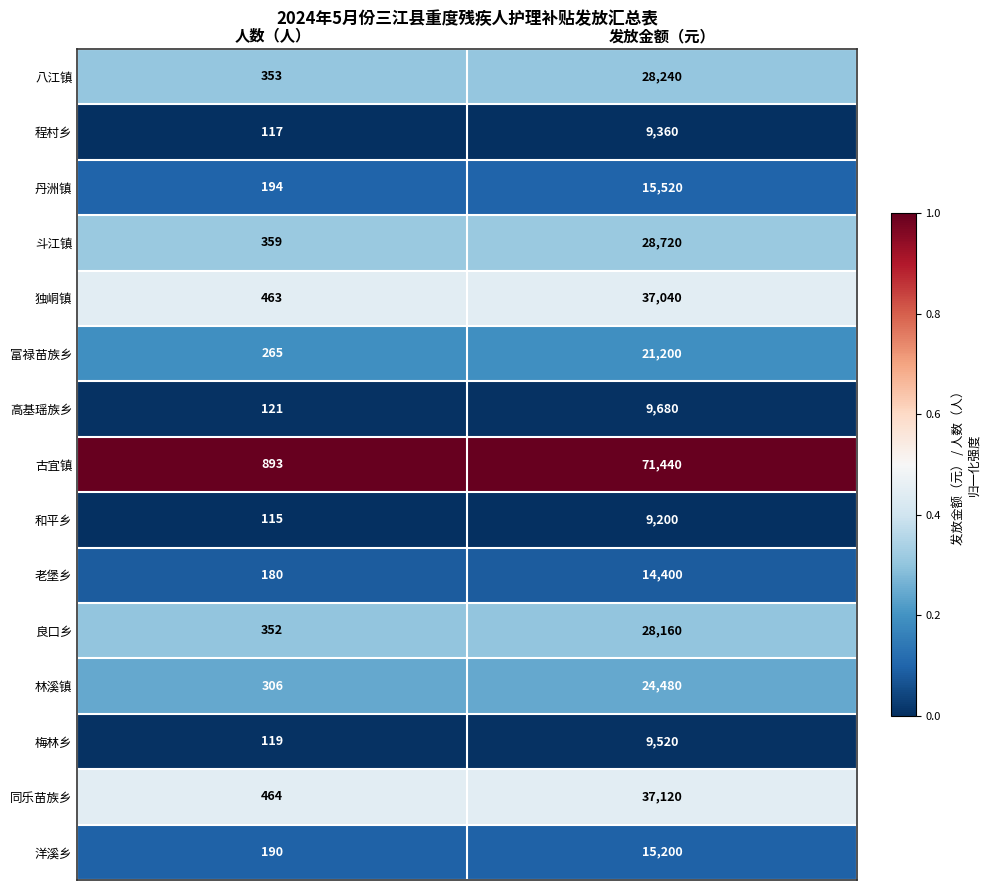

What is the spread (max minus min) of values at 人数（人）?

778